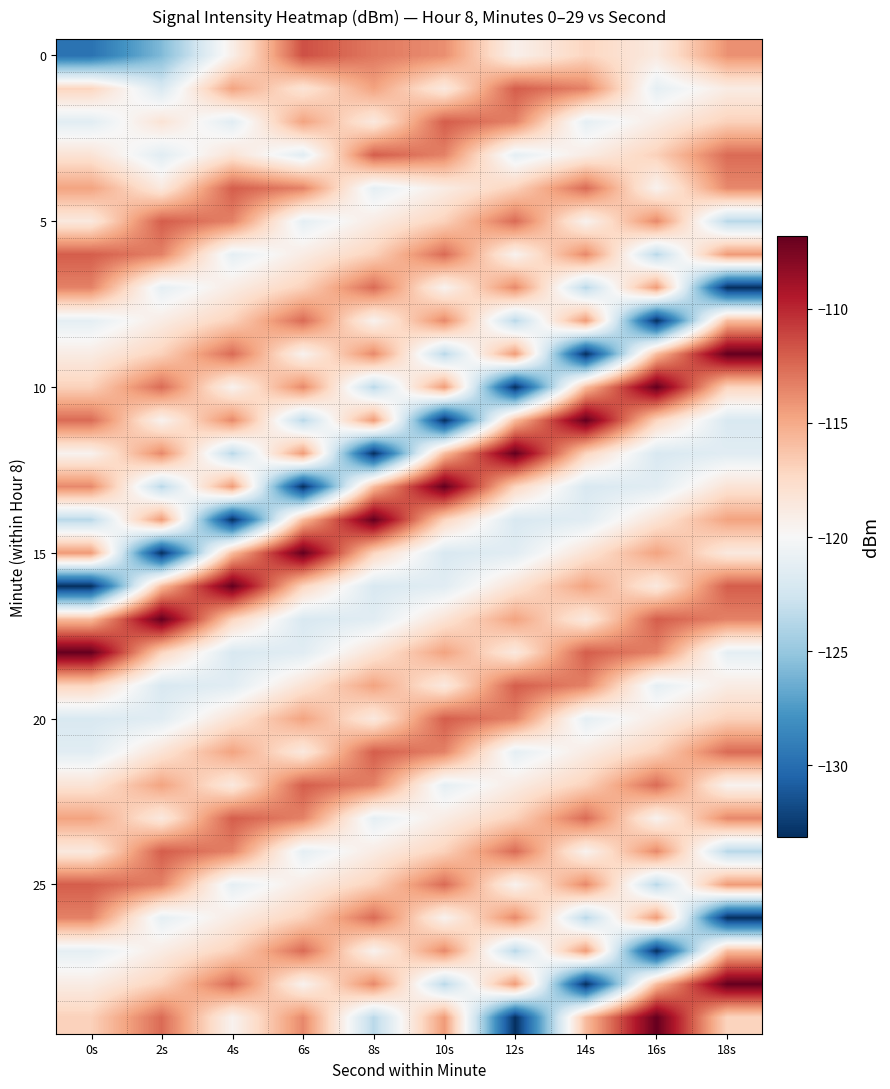

Which has a higher value, 8s or 14s?

8s